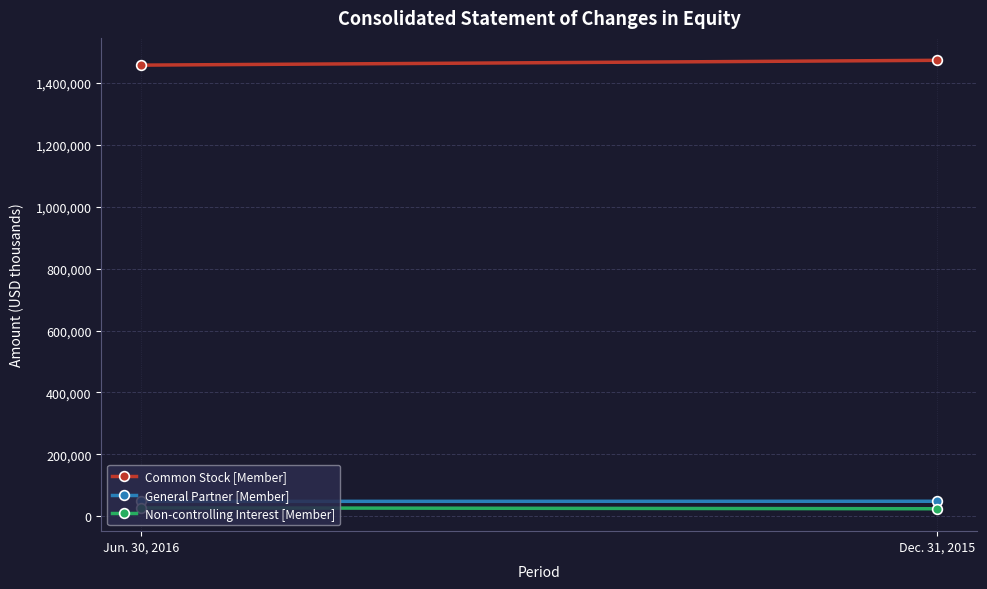

Which series has the largest range (max minus min)?

Common Stock [Member]